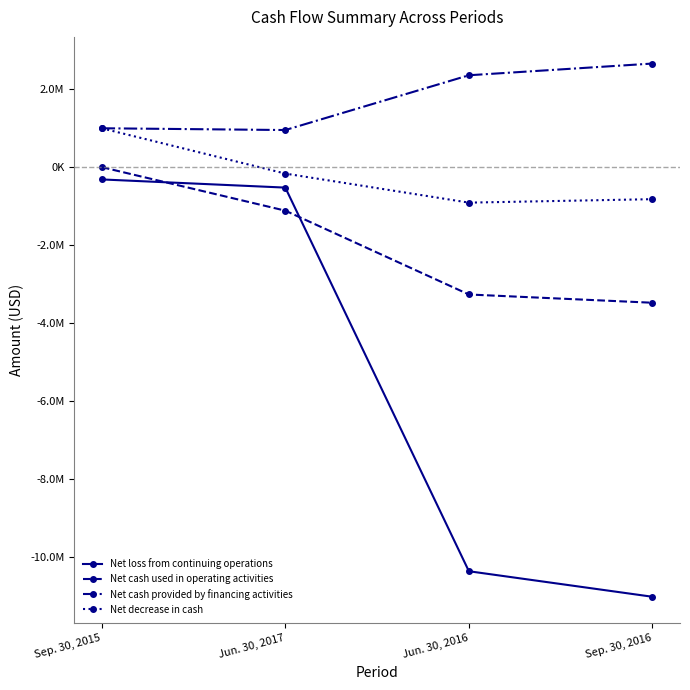

What are all the series names shown in the legend?

Net loss from continuing operations, Net cash used in operating activities, Net cash provided by financing activities, Net decrease in cash